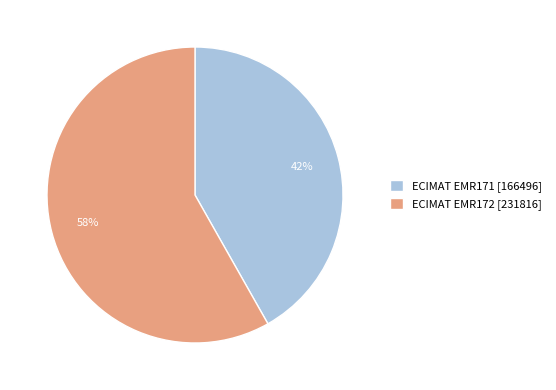

What percentage is the ECIMAT EMR171 [166496] slice, to the nearest percent?

42%